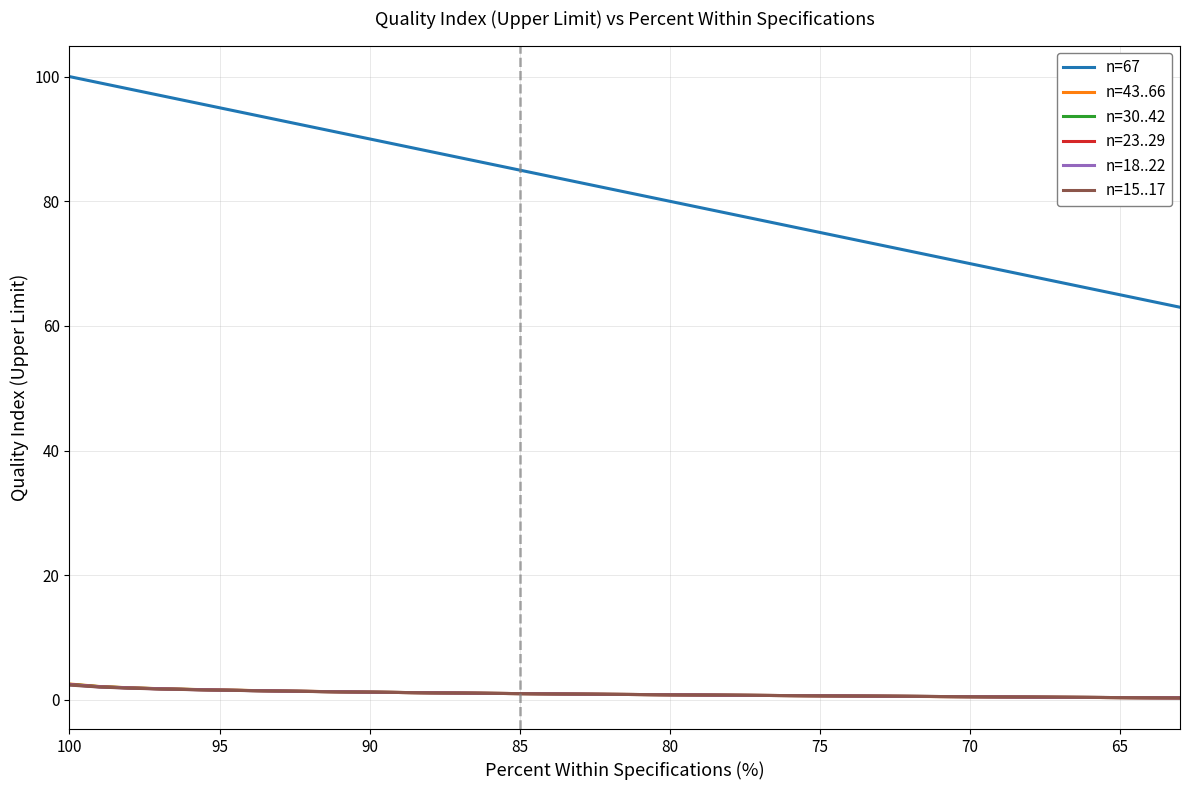

What is the smallest value displayed?

0.3